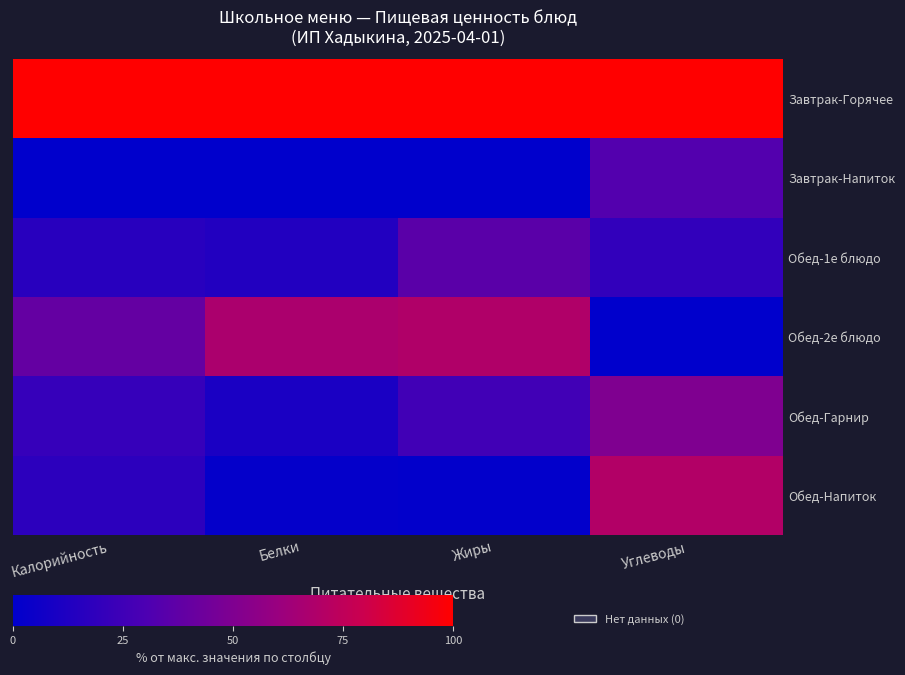

Reading left to right, transcribe all the data shown in this chart.

Завтрак-Горячее: Калорийность=100.0	Белки=100.0	Жиры=100.0	Углеводы=100.0
Завтрак-Напиток: Калорийность=0.0	Белки=0.0	Жиры=0.0	Углеводы=32.6
Обед-1е блюдо: Калорийность=16.0	Белки=13.3	Жиры=35.6	Углеводы=19.7
Обед-2е блюдо: Калорийность=39.1	Белки=67.1	Жиры=68.8	Углеводы=0.0
Обед-Гарнир: Калорийность=21.4	Белки=10.4	Жиры=25.5	Углеводы=49.9
Обед-Напиток: Калорийность=17.7	Белки=1.6	Жиры=0.8	Углеводы=69.7